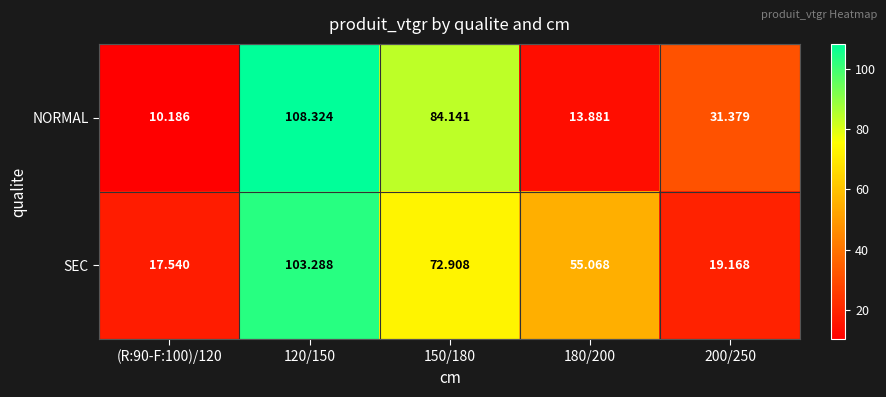

Between 120/150 and 150/180, which series saw the biggest shift?

SEC